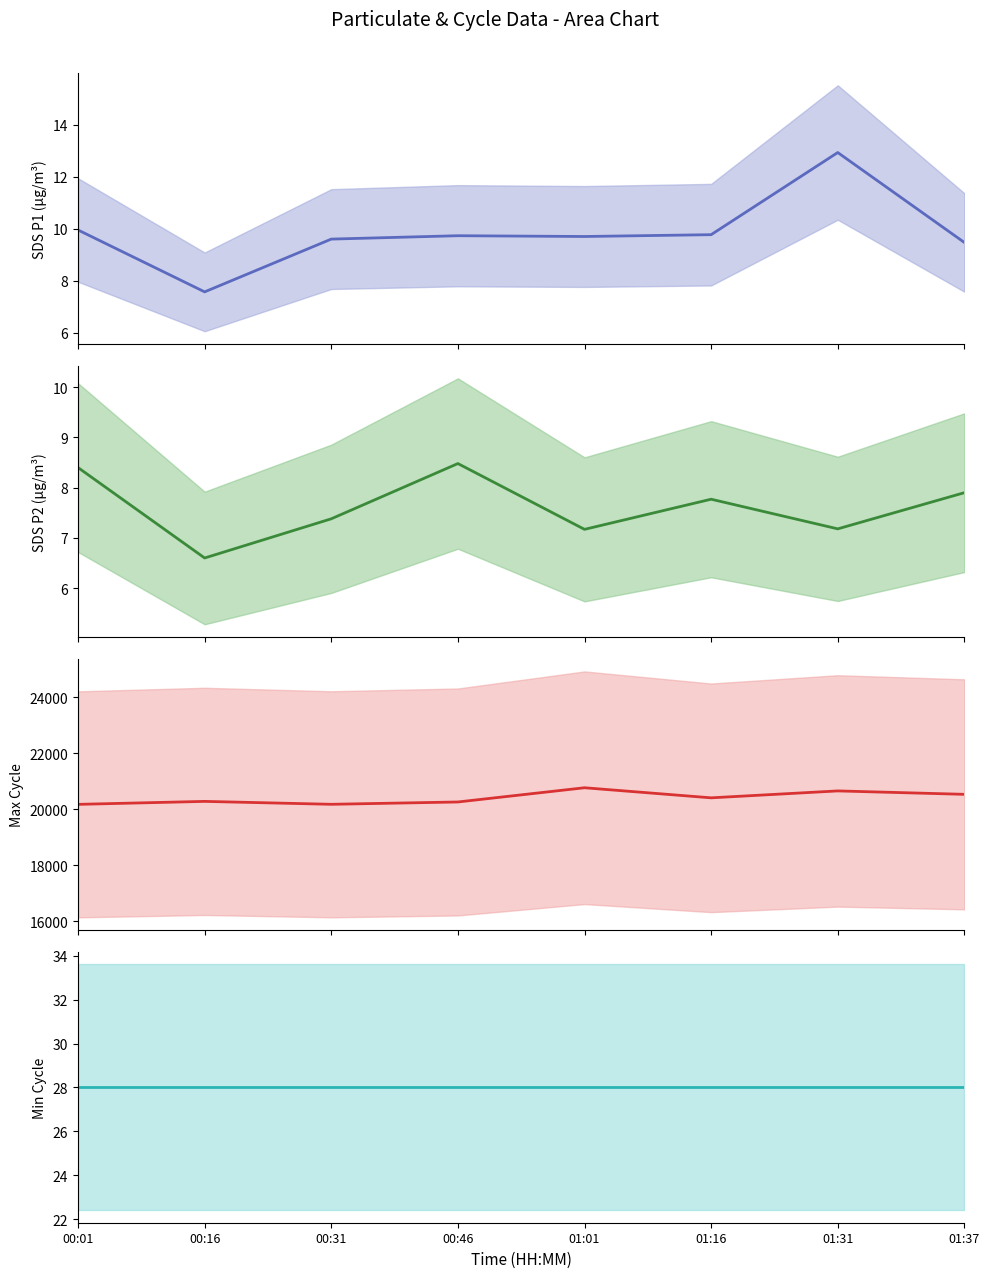

Reading right to left, transcribe all the data shown in this chart.

SDS_P1: 9.5	12.9	9.8	9.7	9.7	9.6	7.6	9.9
SDS_P2: 7.9	7.2	7.8	7.2	8.5	7.4	6.6	8.4
Max_cycle: 20537.0	20659.0	20412.0	20772.0	20264.0	20181.0	20285.0	20179.0
Min_cycle: 28.0	28.0	28.0	28.0	28.0	28.0	28.0	28.0